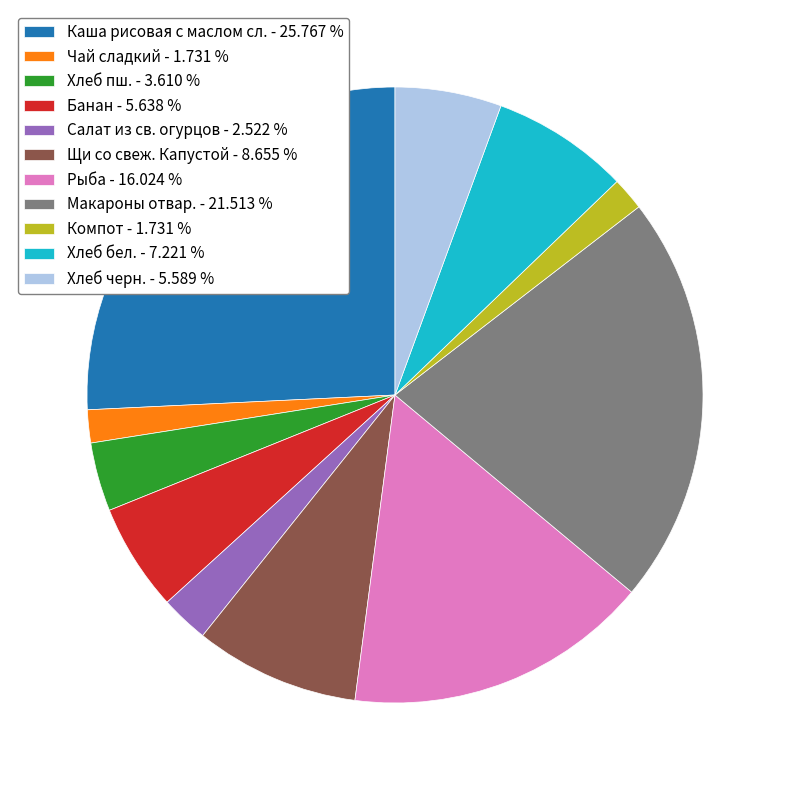

Does Макароны отвар. account for over 50% of the chart?

No